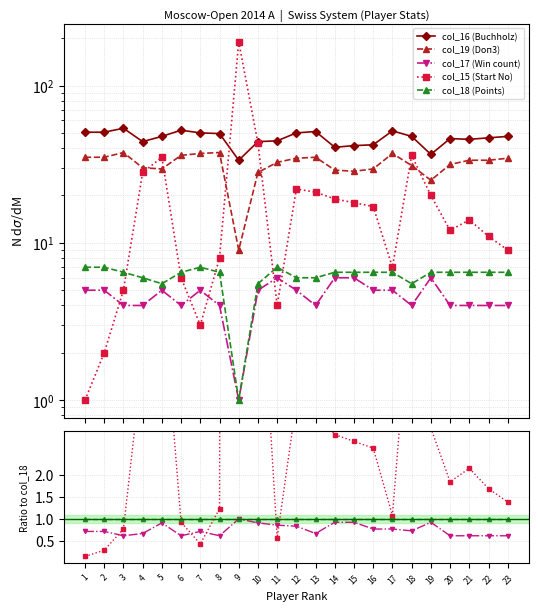

How many lines are shown in the chart?

5